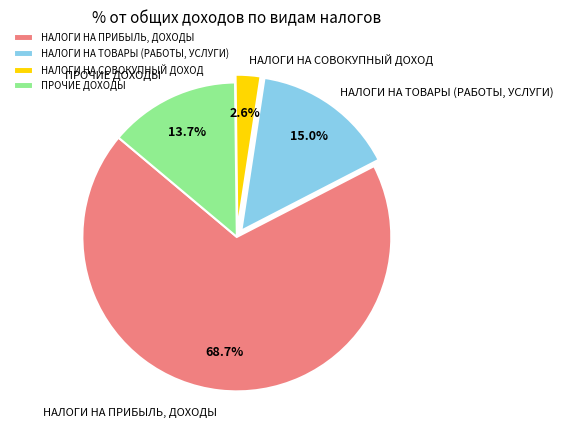

How many slices are in this pie chart?

4